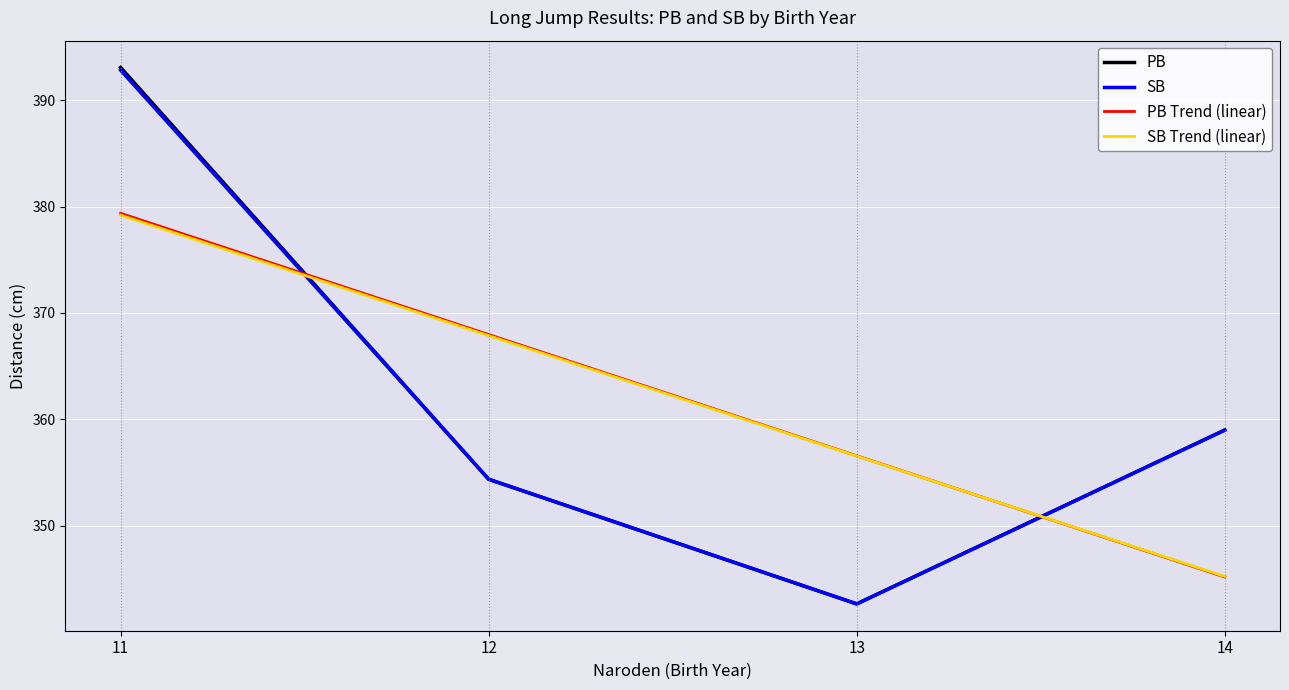

What is the label of the 9th point from the left?

13